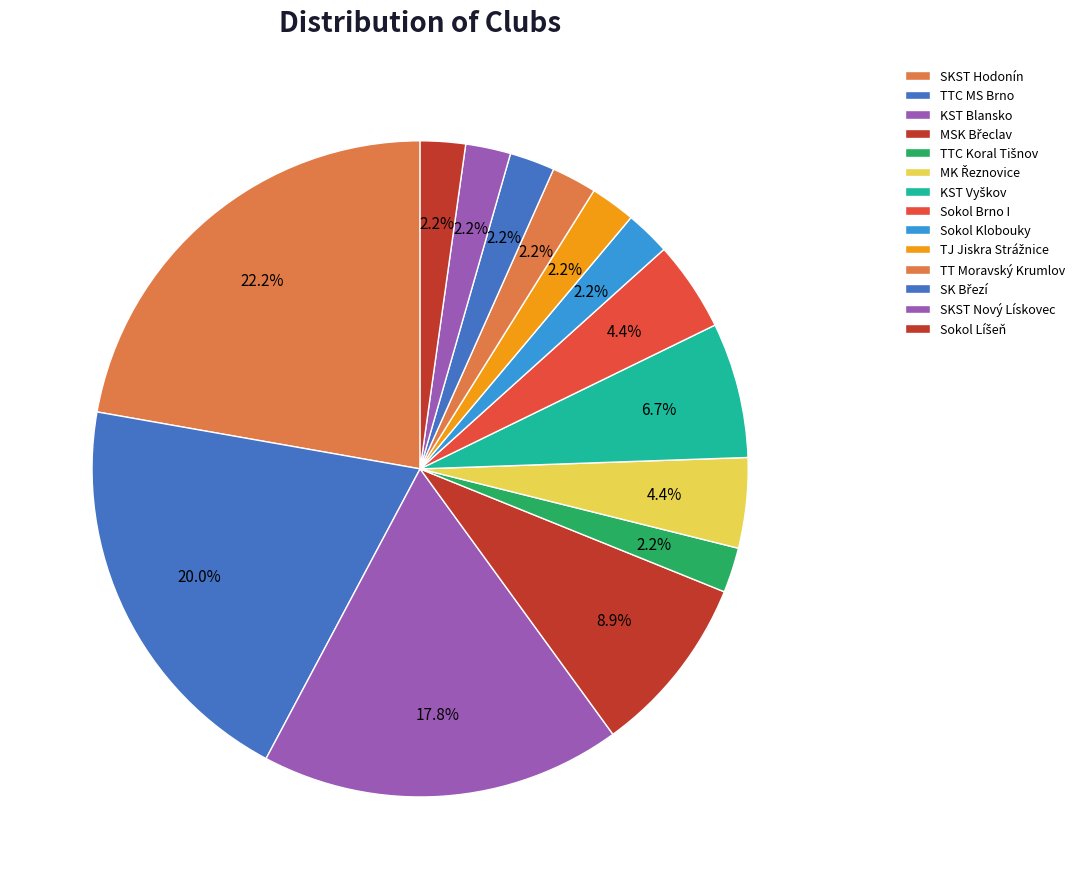

Is Sokol Klobouky the majority of the pie?

No